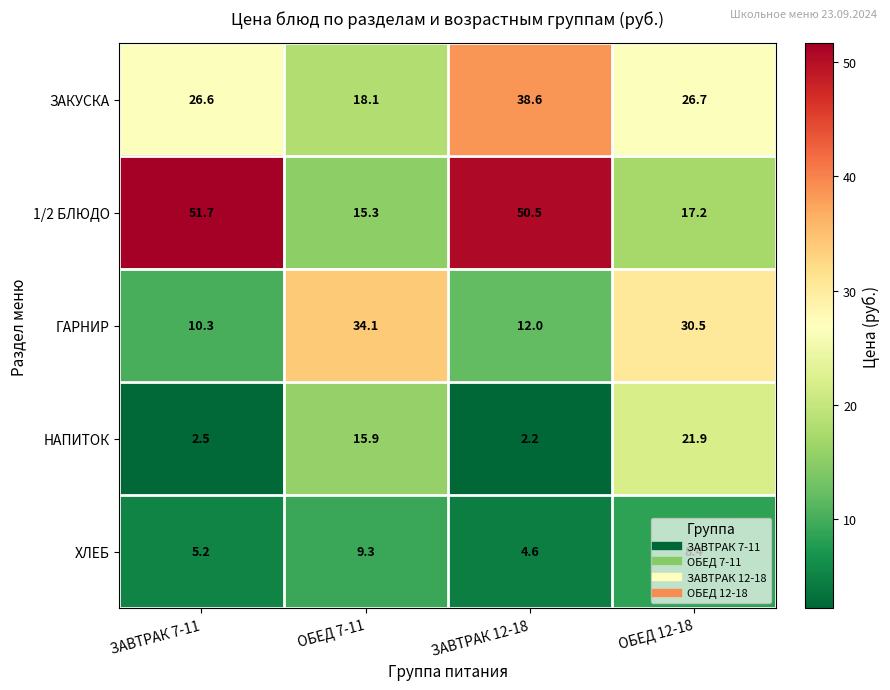

Where does the ГАРНИР series first go above 30?

ОБЕД 7-11